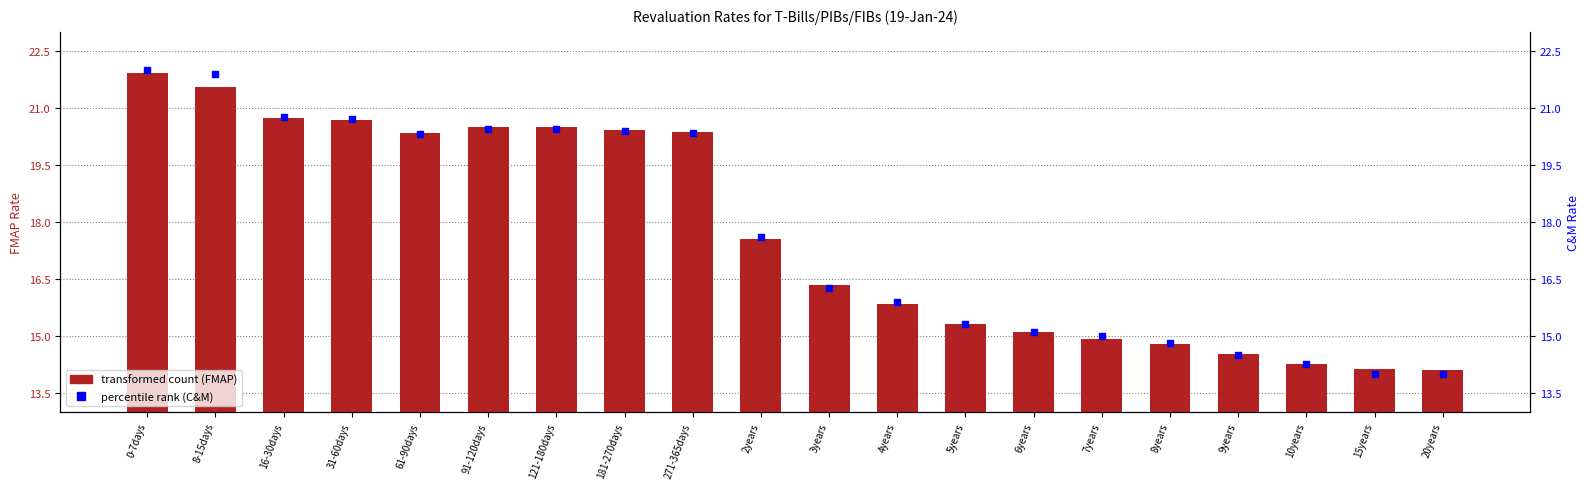

What are all the series names shown in the legend?

transformed count (FMAP), percentile rank (C&M)